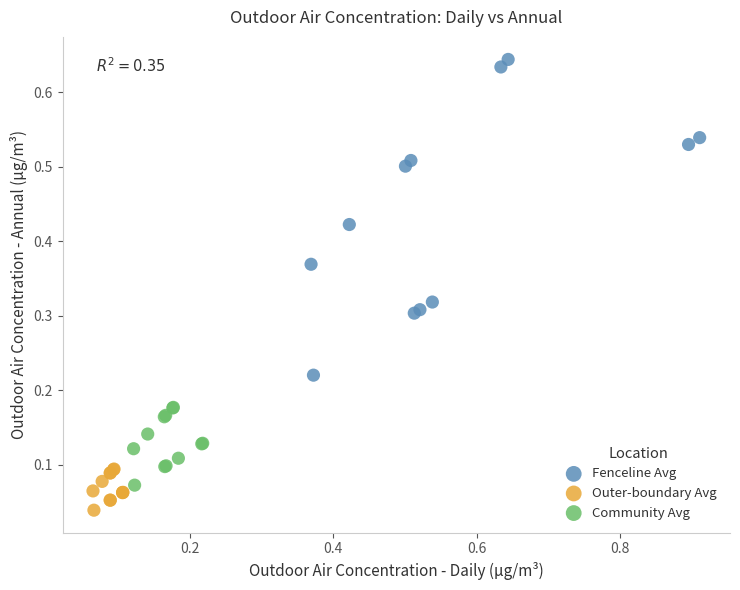

What are all the series names shown in the legend?

Fenceline Avg, Outer-boundary Avg, Community Avg